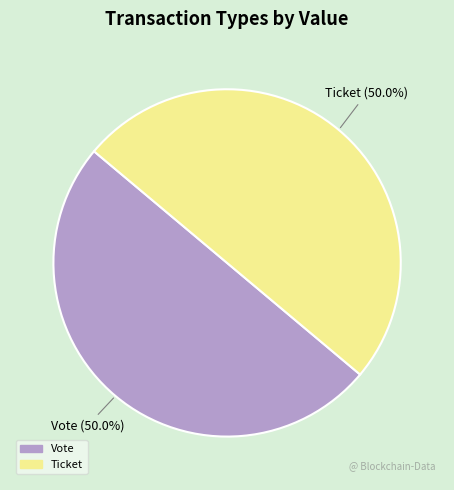

To the nearest percent, what is the average slice percentage?

50%